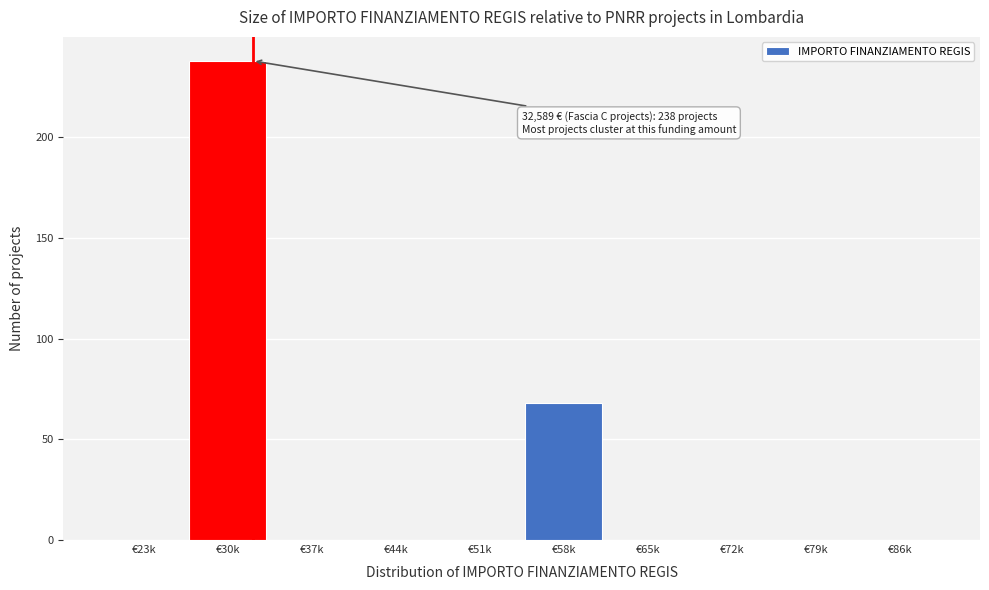

Reading left to right, extract all data points from this chart.

€23k=0	€30k=238	€37k=0	€44k=0	€51k=0	€58k=68	€65k=0	€72k=0	€79k=0	€86k=0